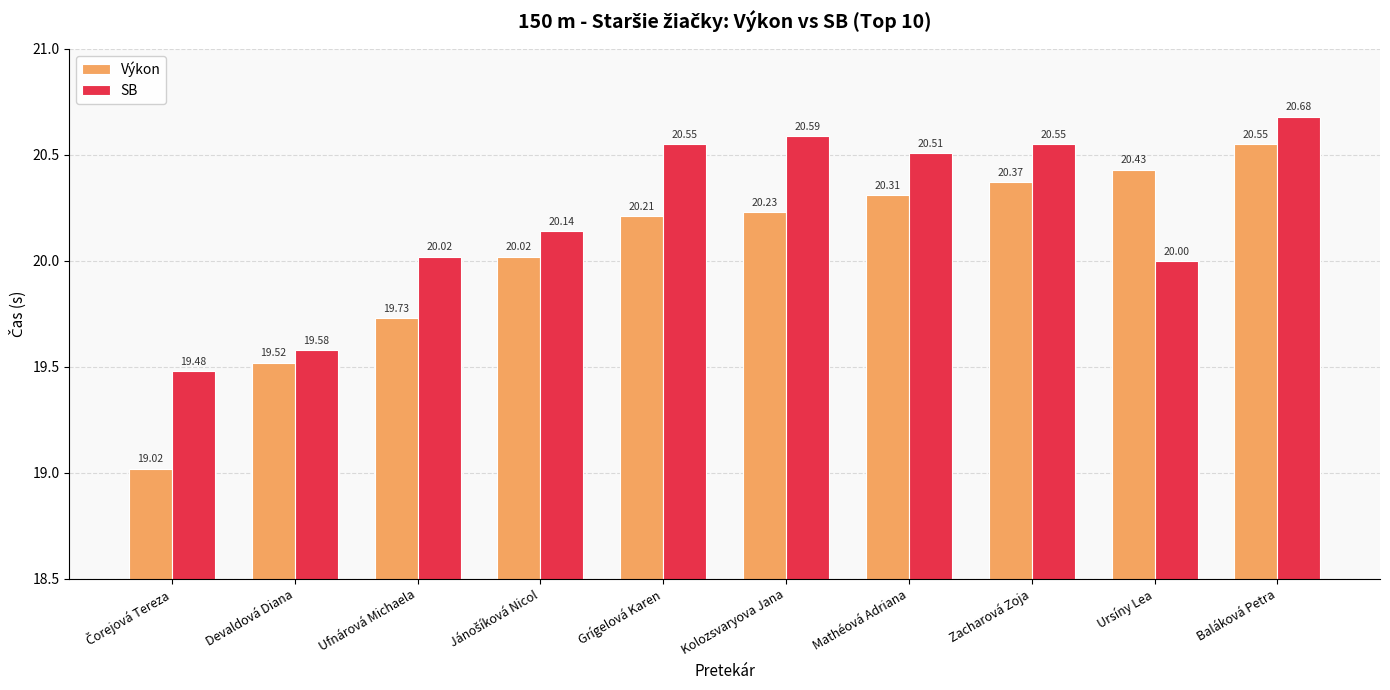

The value of Výkon at Baláková Petra is 27.4. True or false?

False